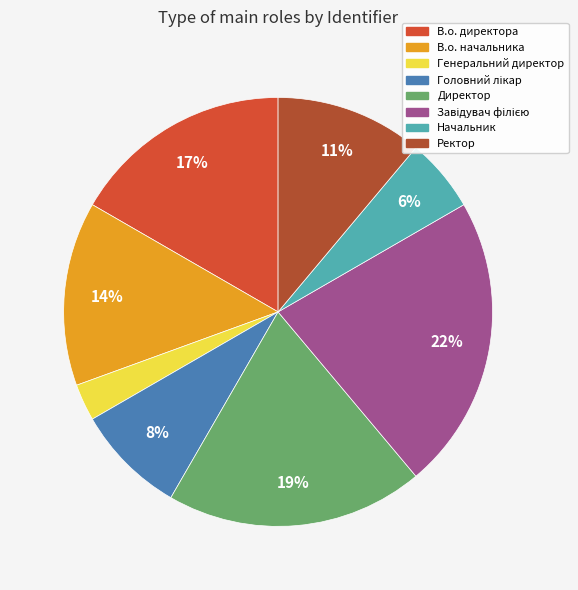

Does any single category account for the majority?

No